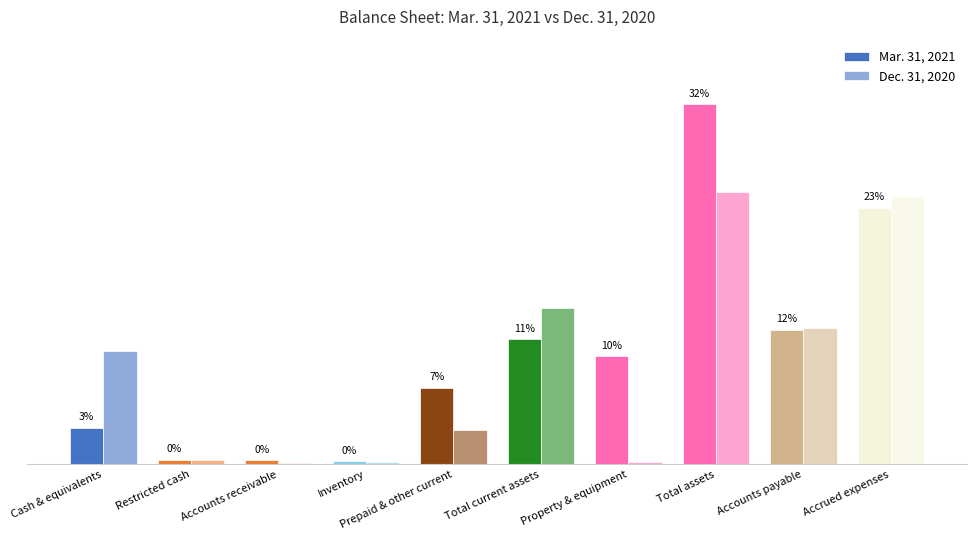

Are the bars grouped side by side (vs. stacked)?

Yes